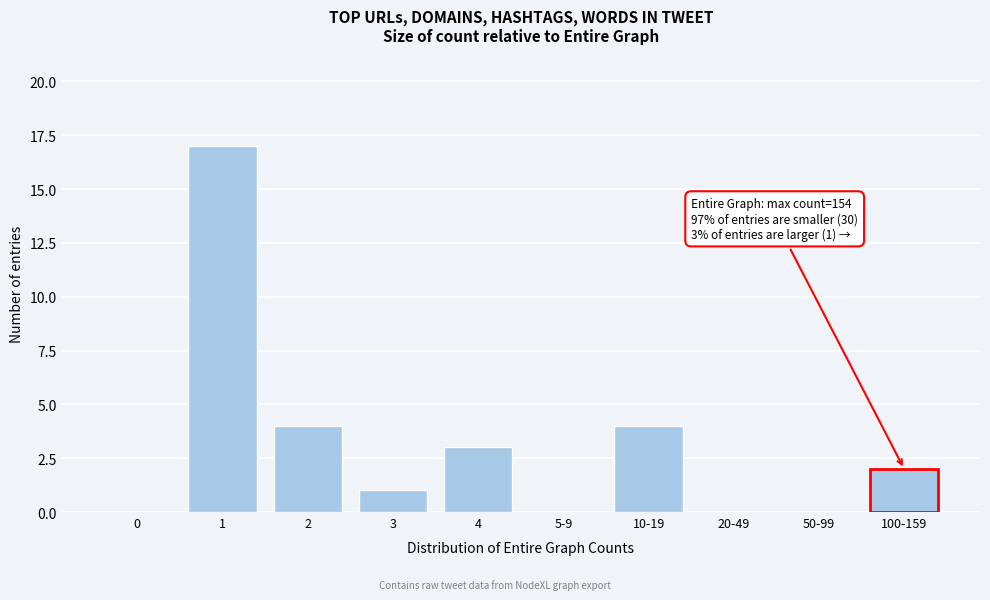

Reading left to right, list all the values displayed in this chart.

0=0	1=17	2=4	3=1	4=3	5-9=0	10-19=4	20-49=0	50-99=0	100-159=2